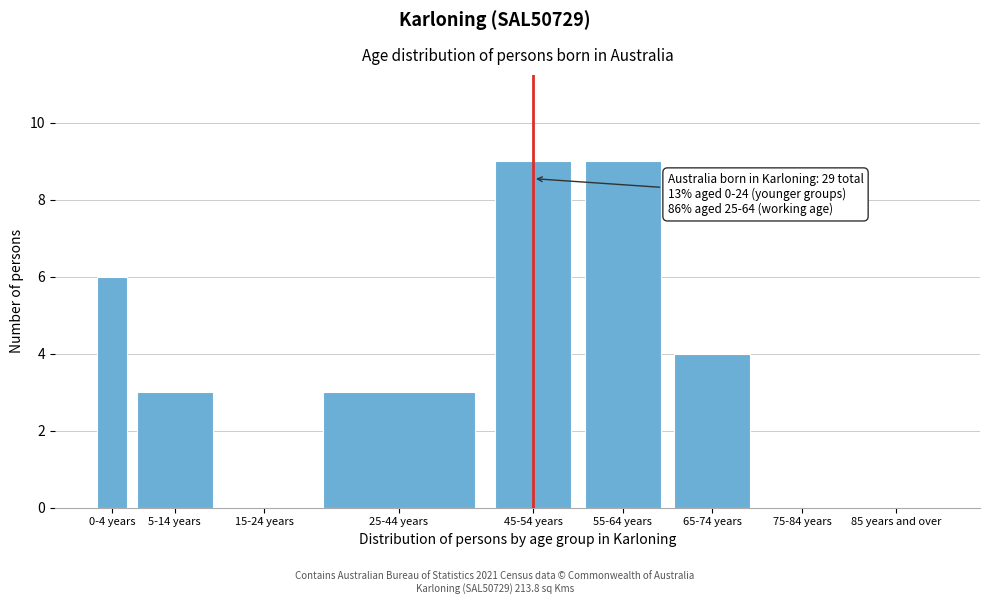

Reading left to right, list all the values displayed in this chart.

0-4 years=6	5-14 years=3	15-24 years=0	25-44 years=3	45-54 years=9	55-64 years=9	65-74 years=4	75-84 years=0	85 years and over=0